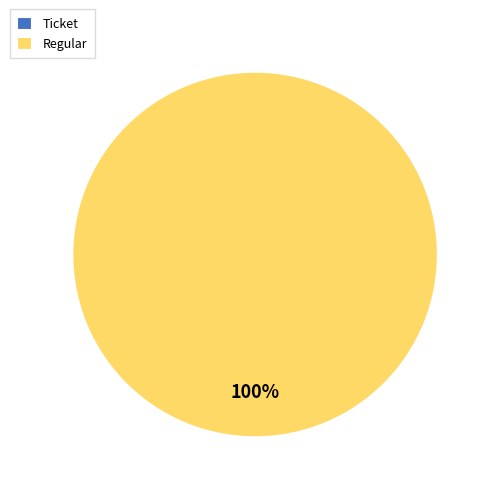

To the nearest percent, what is the difference between the Ticket and Regular slice percentages?

100%